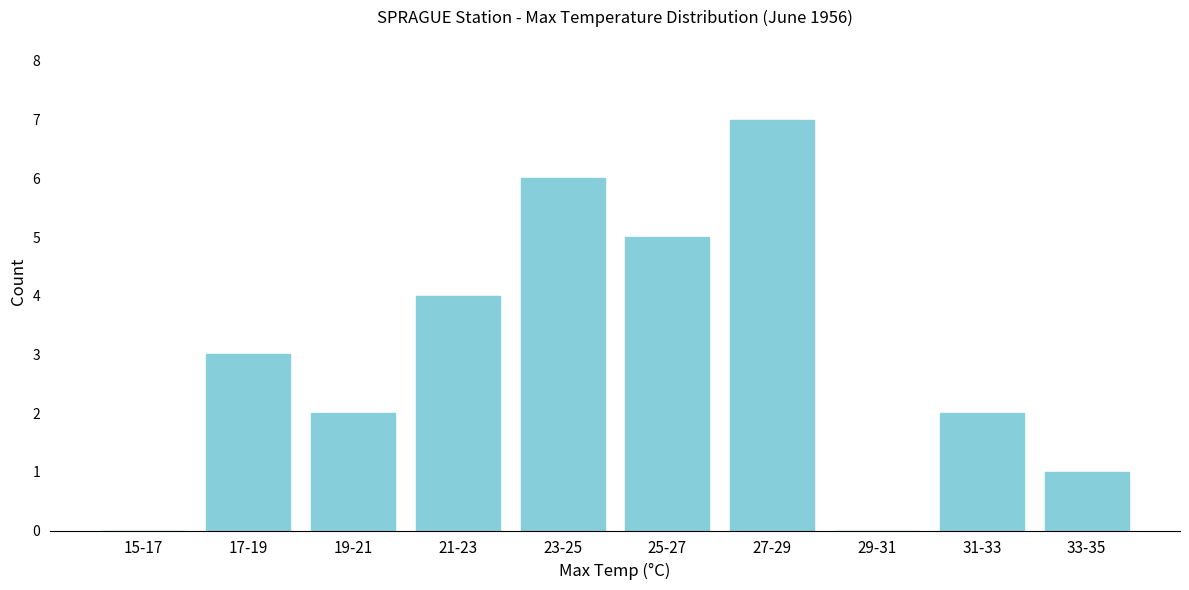

Reading right to left, what are all the values shown in this chart?

33-35=1	31-33=2	29-31=0	27-29=7	25-27=5	23-25=6	21-23=4	19-21=2	17-19=3	15-17=0